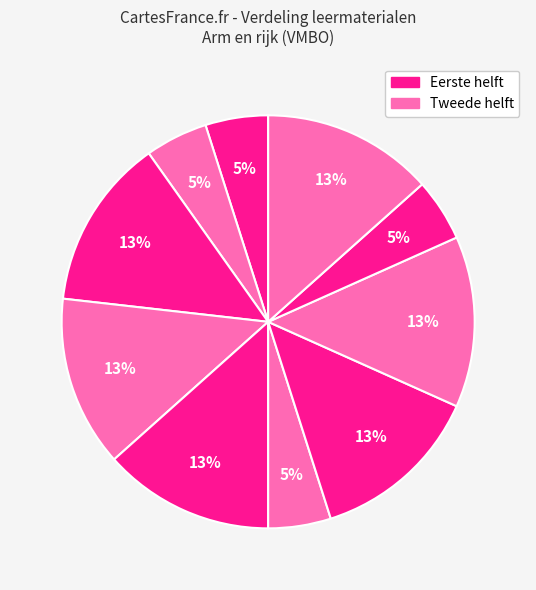

How many slices are in this pie chart?

10